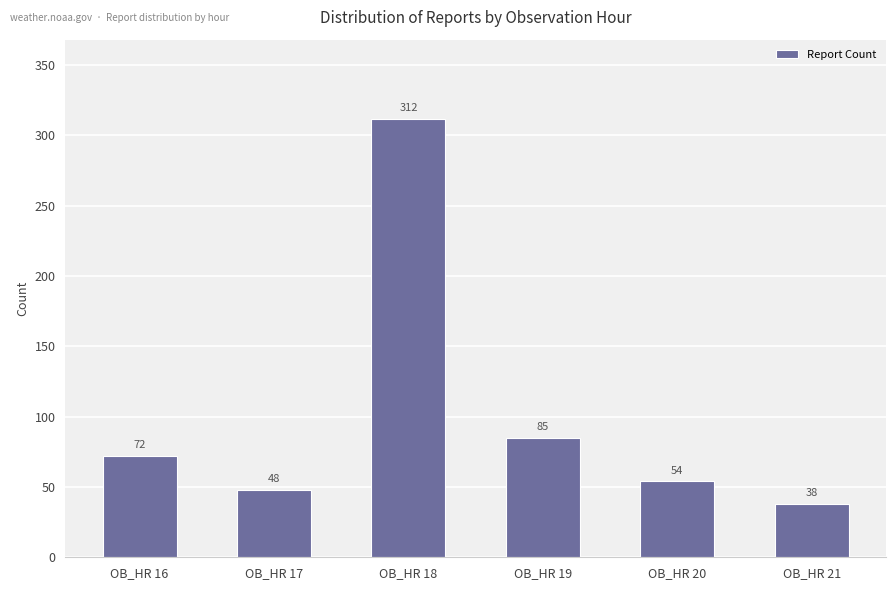

Read the value at OB_HR 17.

48